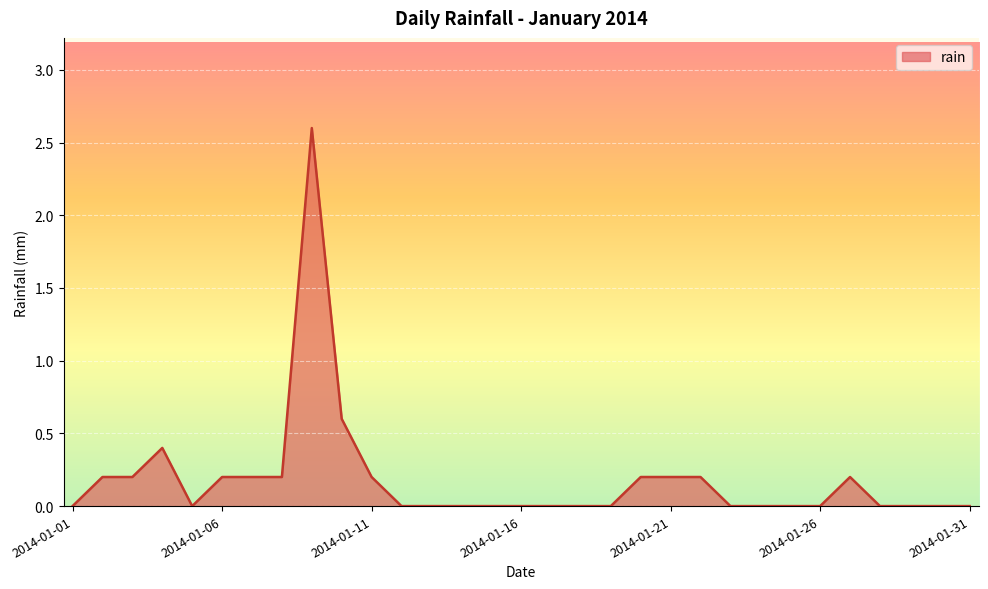

What is the greatest value displayed?

2.6